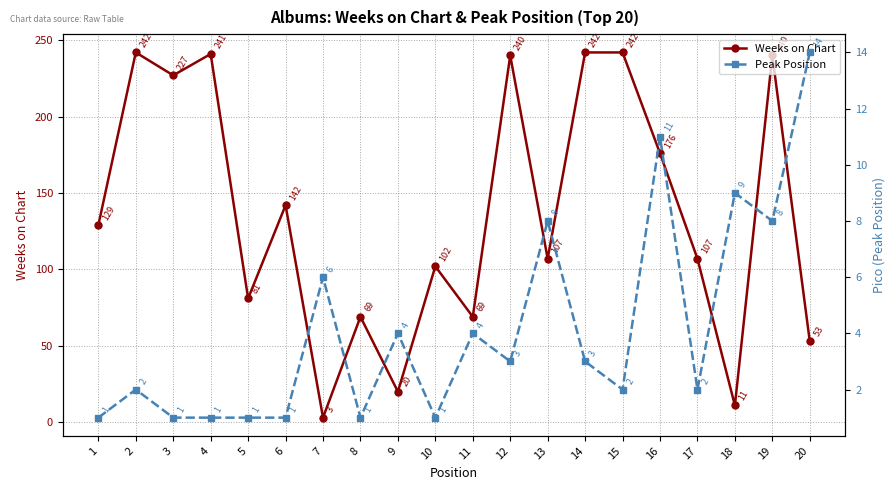

In Weeks on Chart, how many points are higher than both neighbors (excluding endpoints)?

7